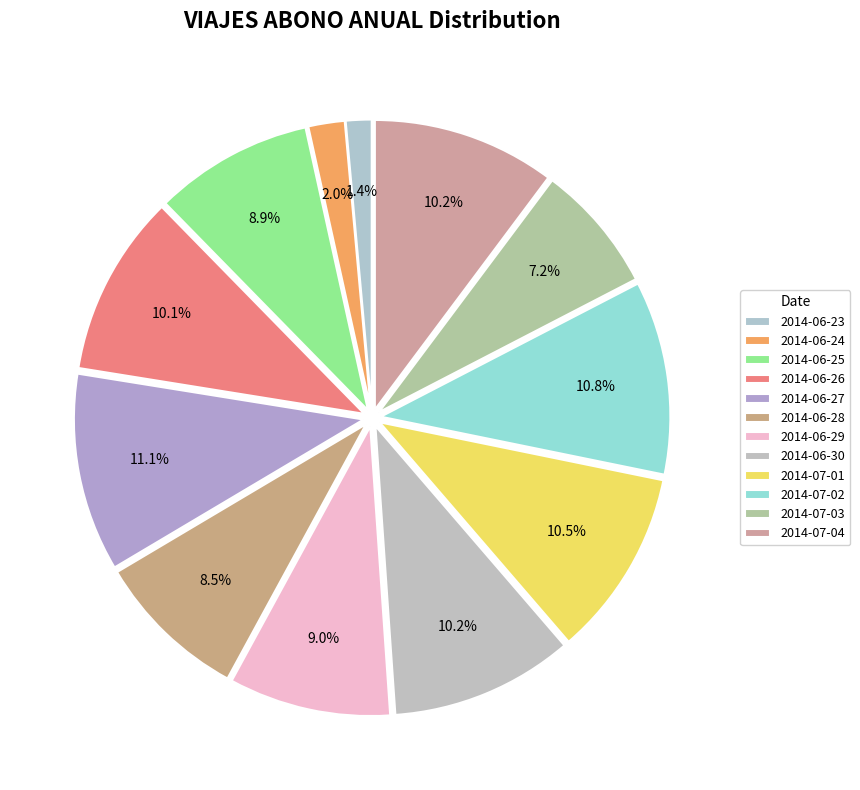

How many segments does this pie chart have?

12